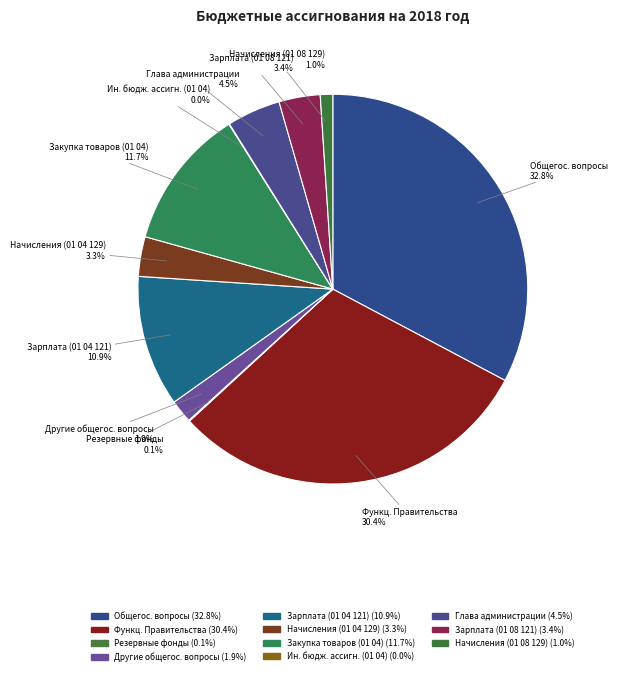

To the nearest percent, what is the average slice percentage?

9%